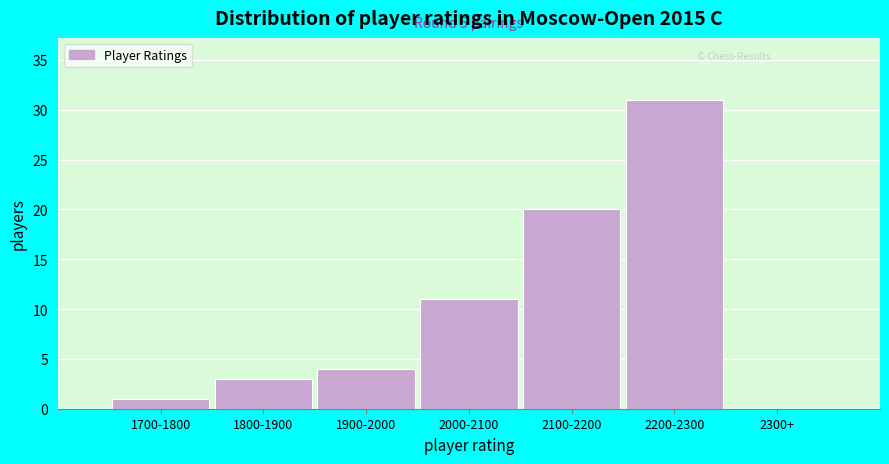

Reading left to right, transcribe all the data shown in this chart.

1700-1800=1	1800-1900=3	1900-2000=4	2000-2100=11	2100-2200=20	2200-2300=31	2300+=0